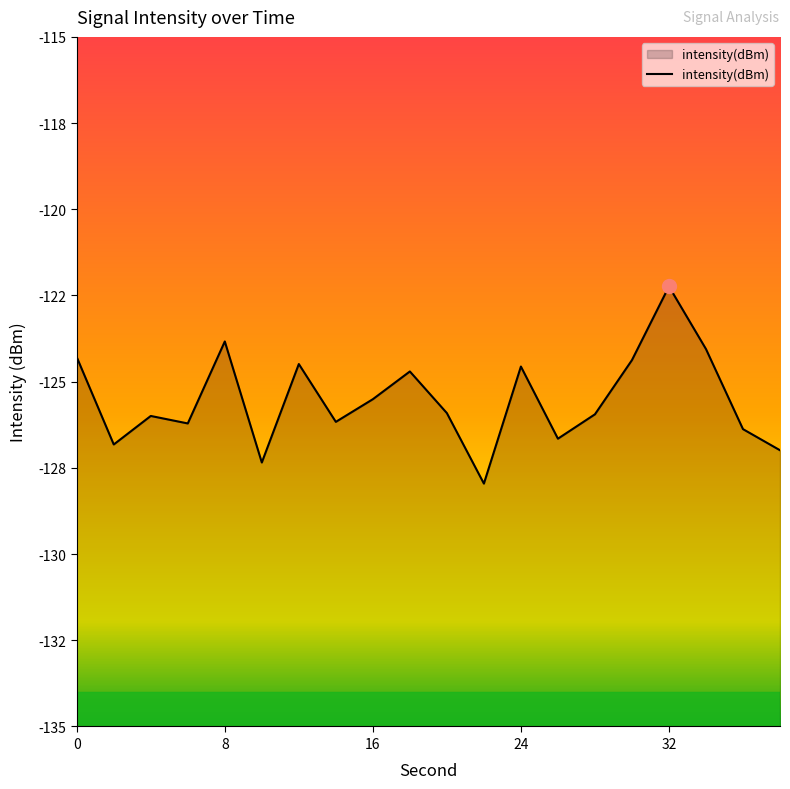

How many lines are shown in the chart?

1